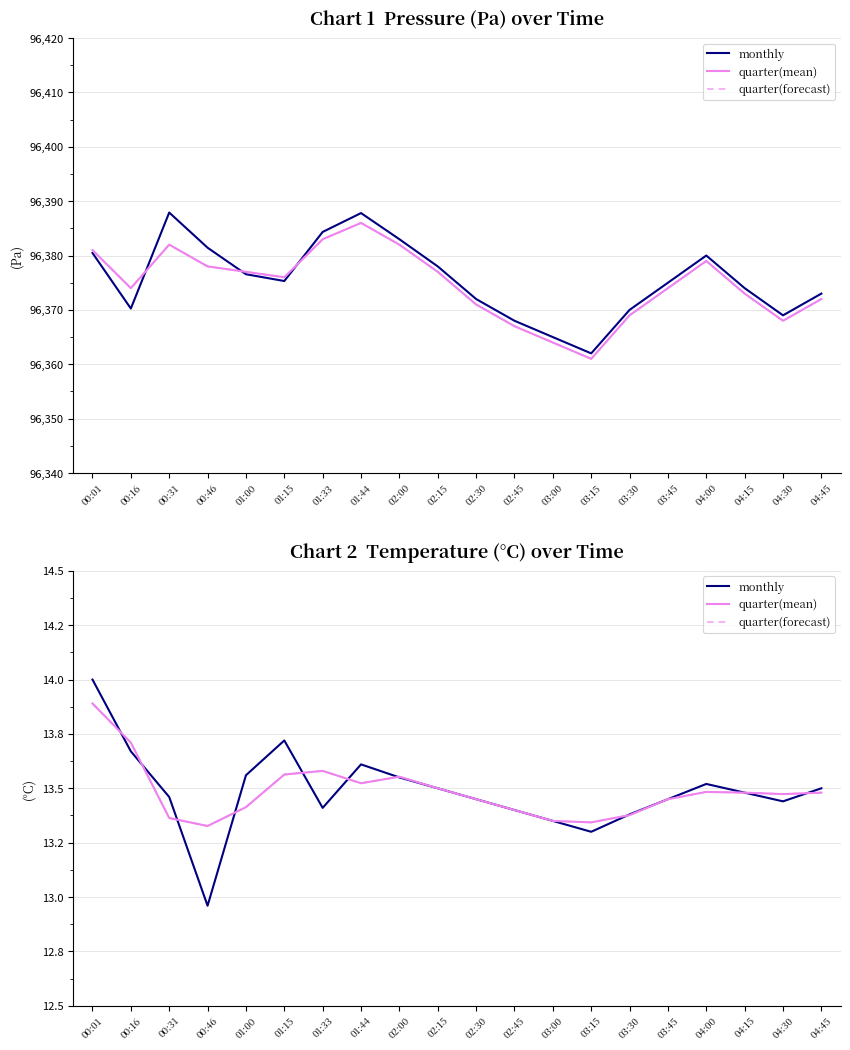

What is the label of the 11th point from the right?

02:15